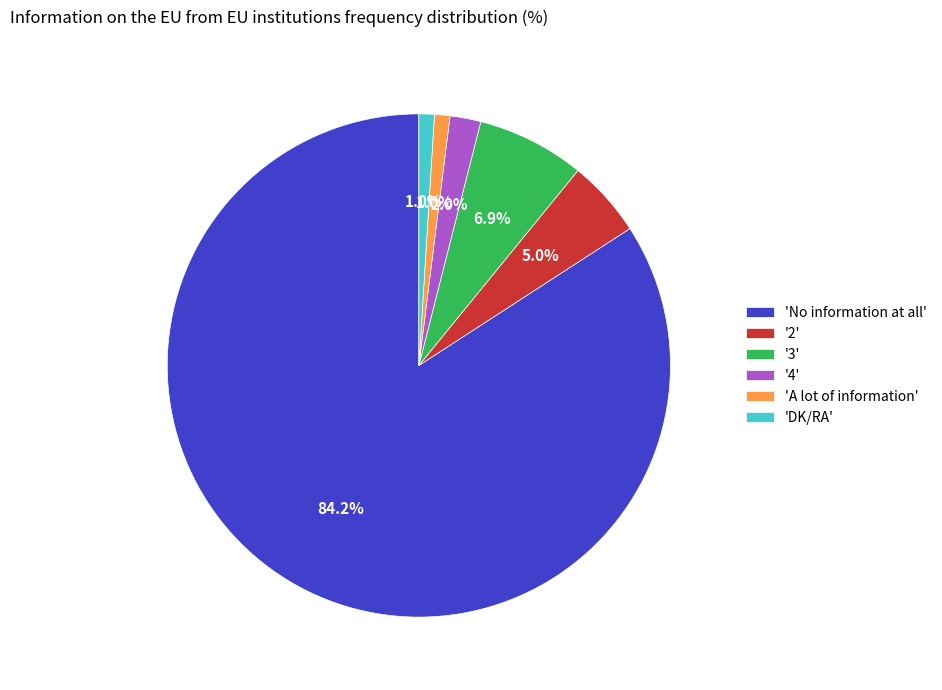

Is there any slice that represents more than half of the pie?

Yes